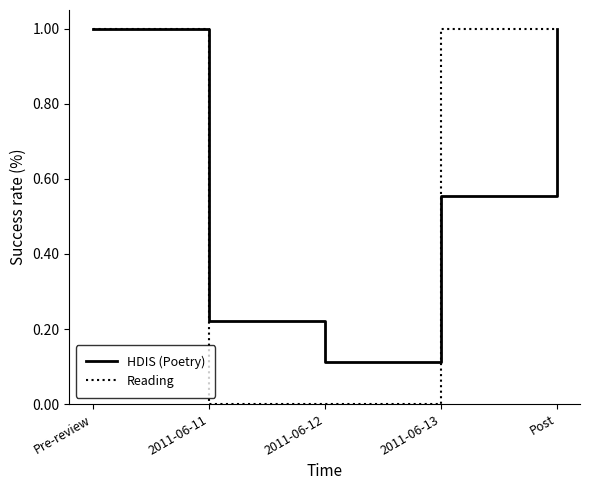

How many interior local valleys does the HDIS (Poetry) series have?

1